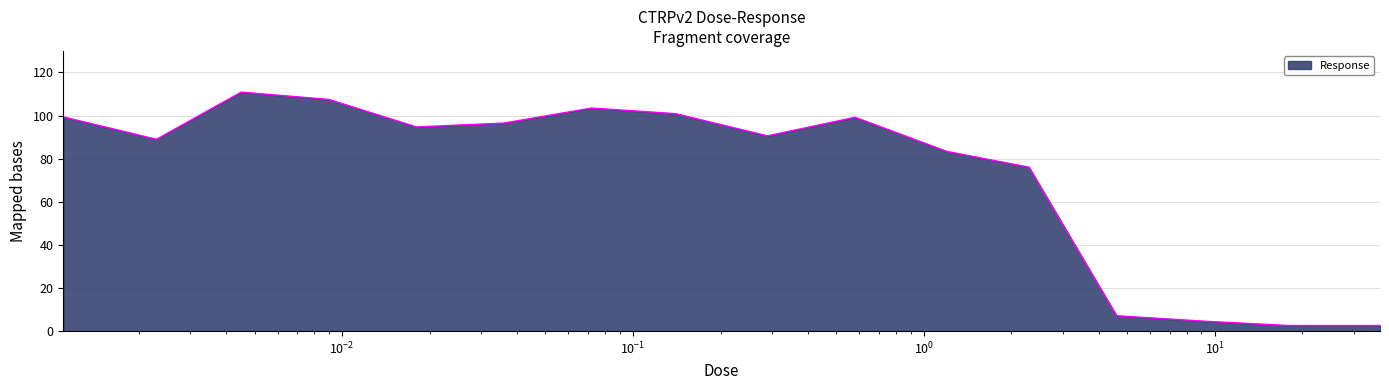

What is the difference between the maximum and minimum values?

108.3